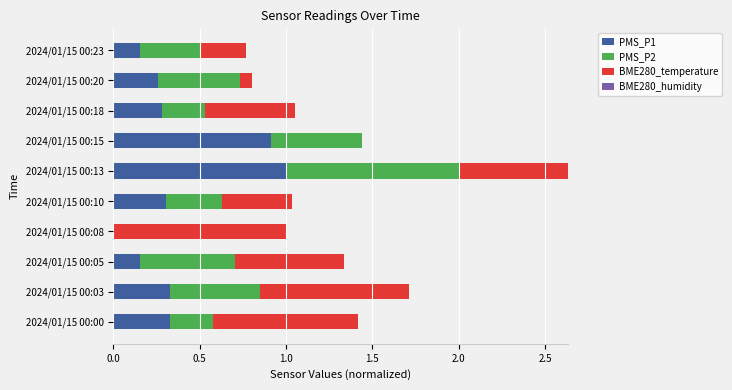

At which category is the sum across all series the highest?

2024/01/15 00:13